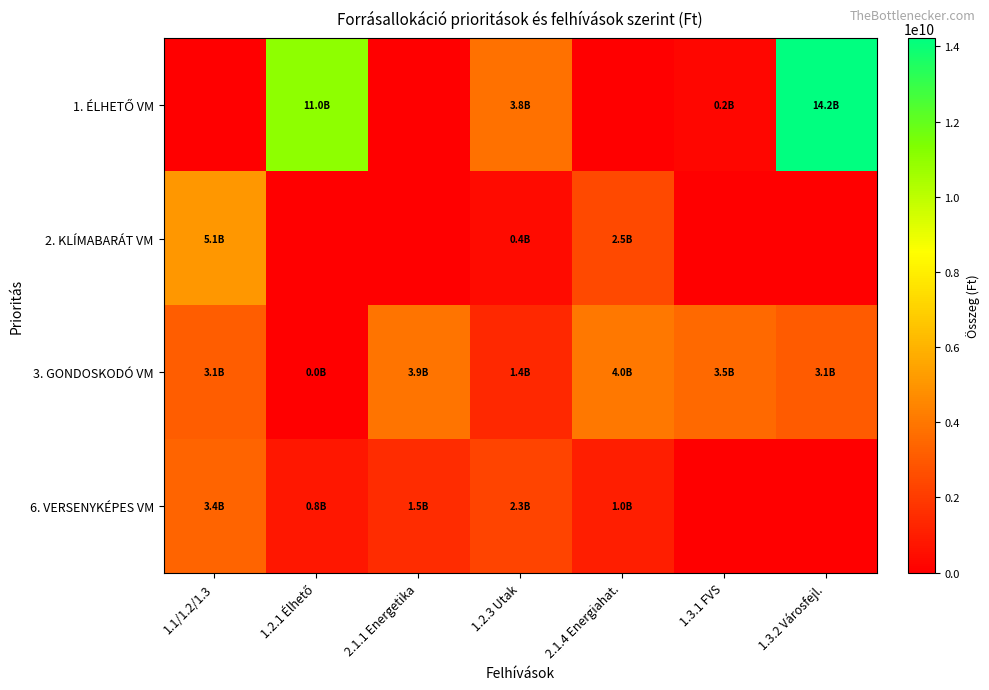

Which category has the lowest value across all series?

1.1/1.2/1.3